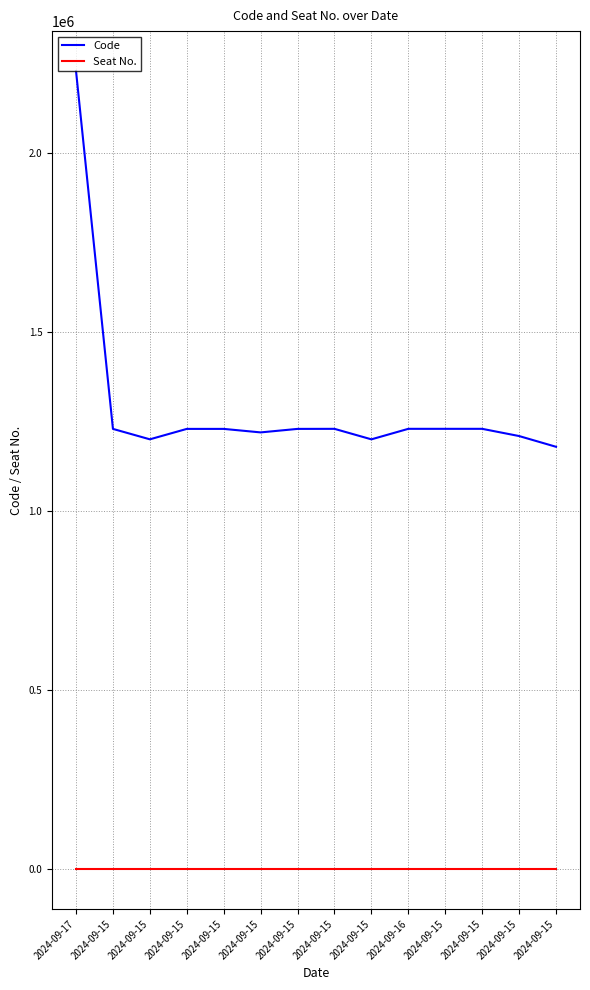

What is the label of the 13th point from the left?

2024-09-15